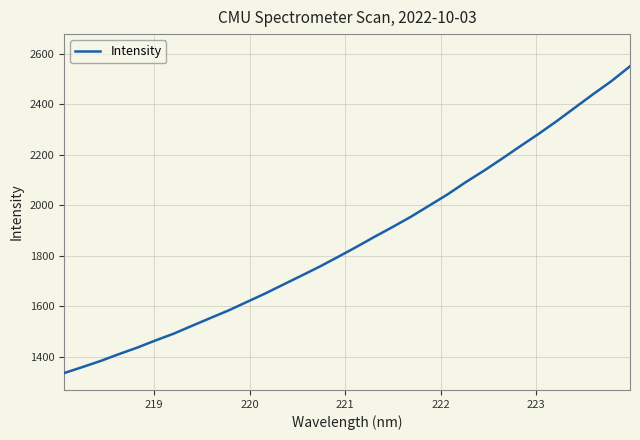

What is the smallest value displayed?

1335.7